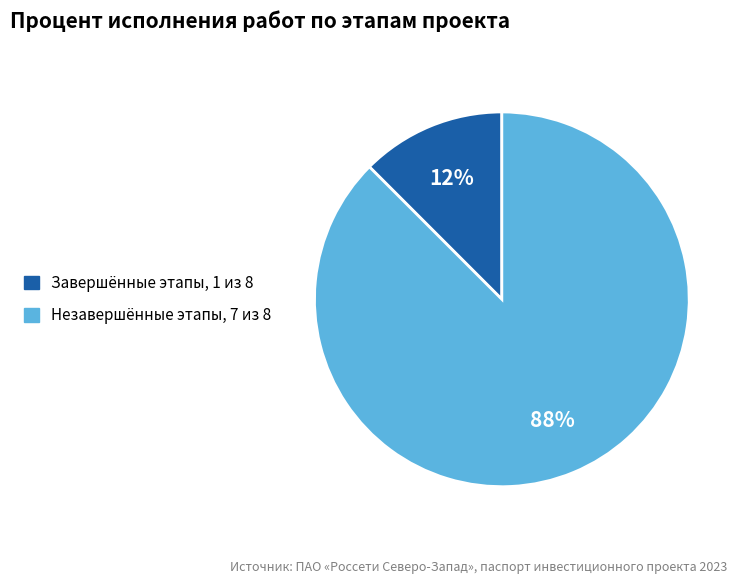

To the nearest percent, what is the average slice percentage?

50%